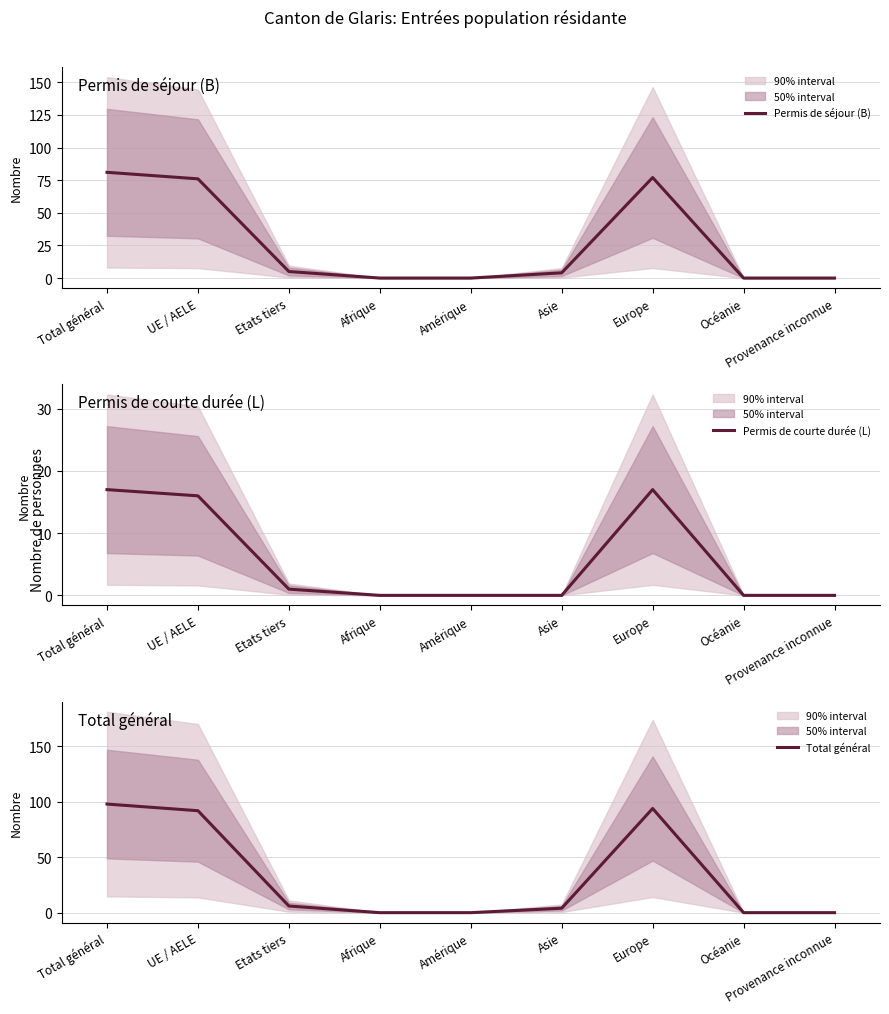

What is the sum of all Total général values?

294